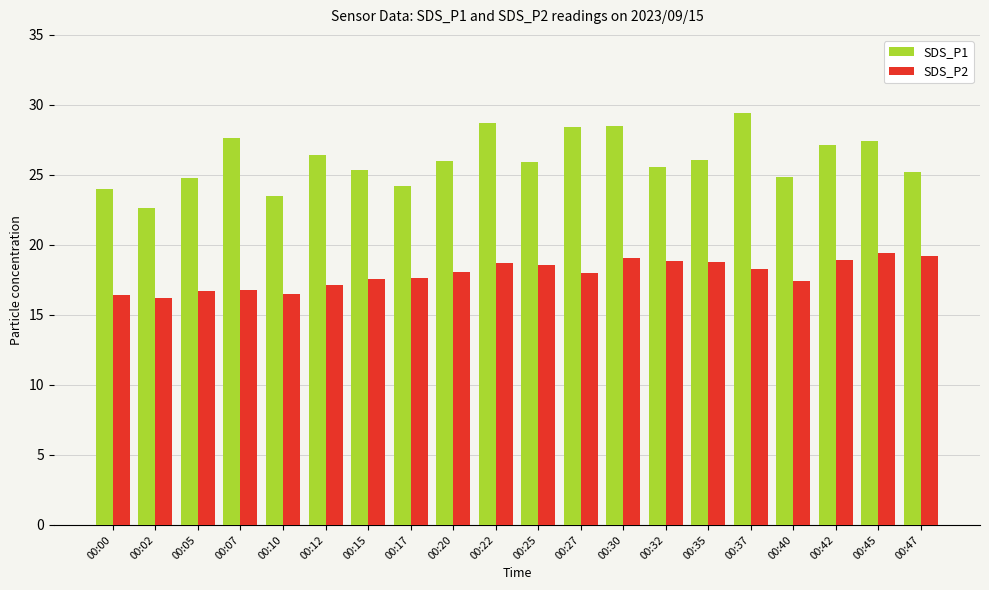

Which series has the largest range (max minus min)?

SDS_P1